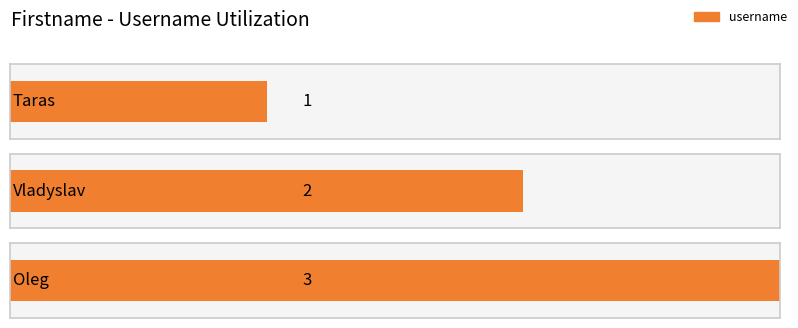

Reading right to left, extract all data points from this chart.

3	2	1